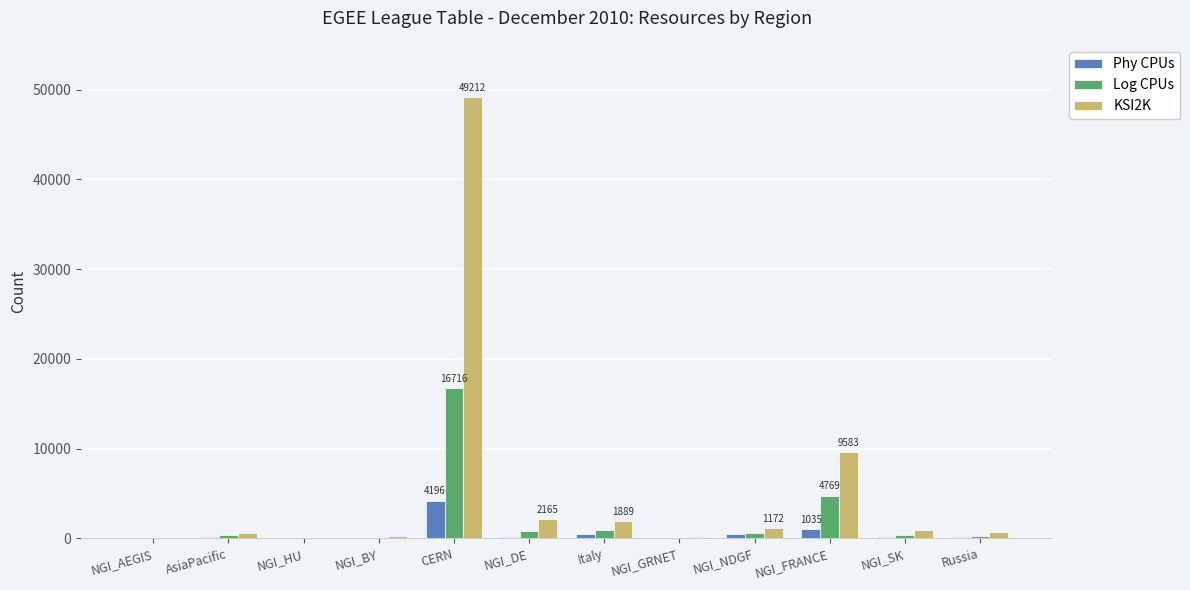

What is the difference between the Phy CPUs values at AsiaPacific and NGI_BY?

140